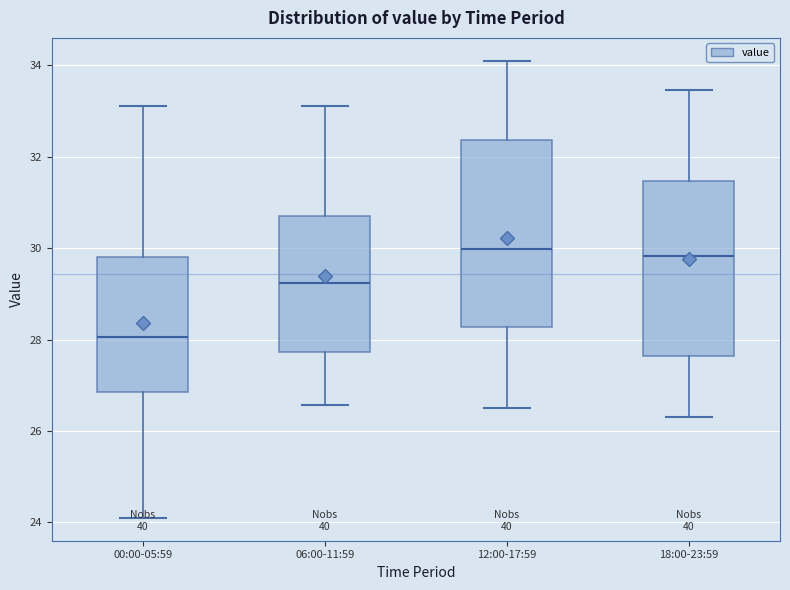

Which box is the tallest, from its lower edge to its upper edge?

12:00-17:59